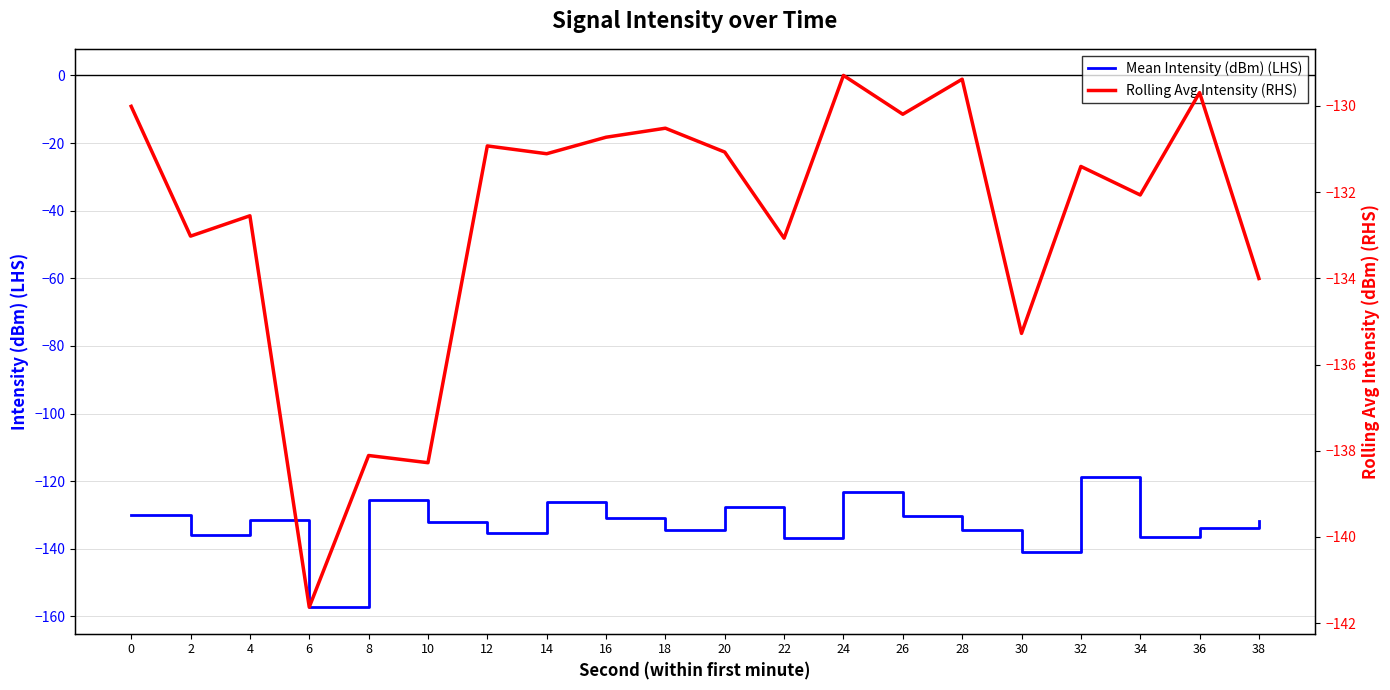

Is the value of Mean Intensity (dBm) (LHS) at 2 greater than the value of Rolling Avg Intensity (RHS) at 16?

No